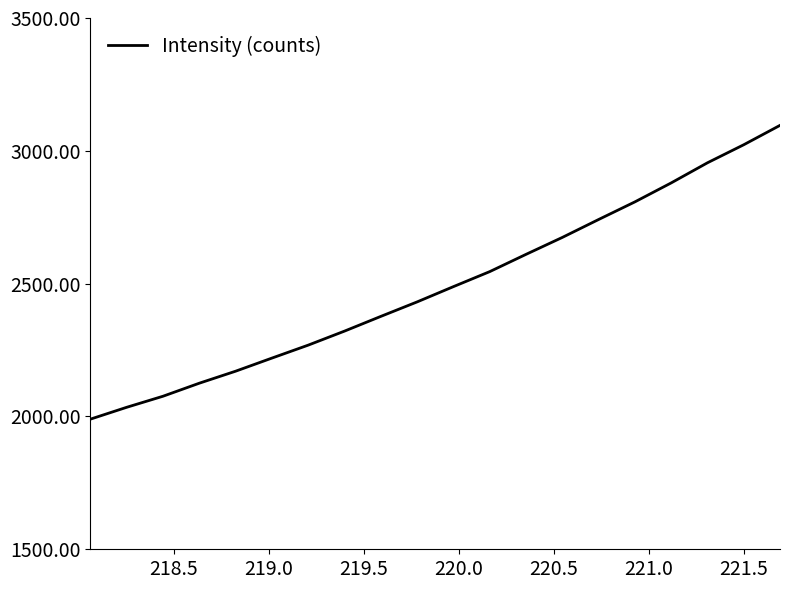

What is the greatest value displayed?

3095.8